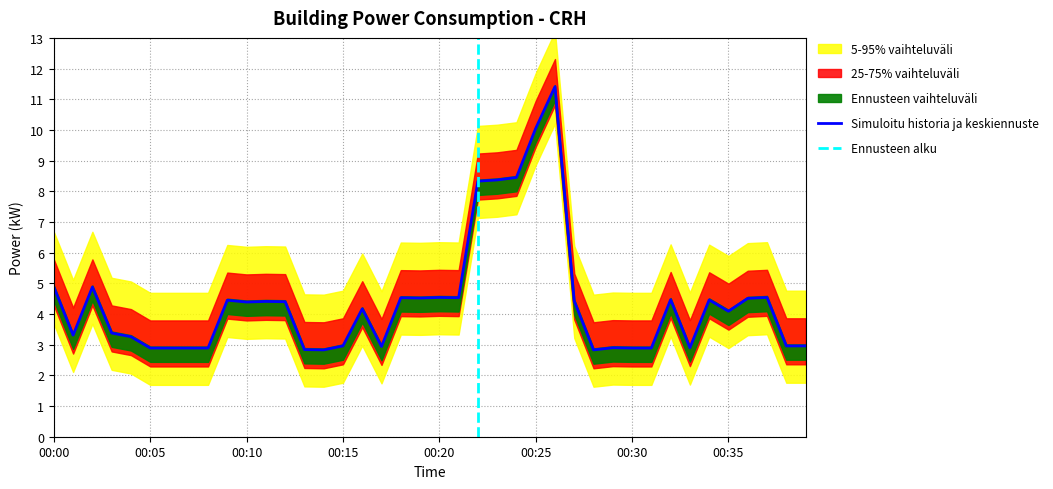

The chart shows a value of 2.9 at 00:07. True or false?

True